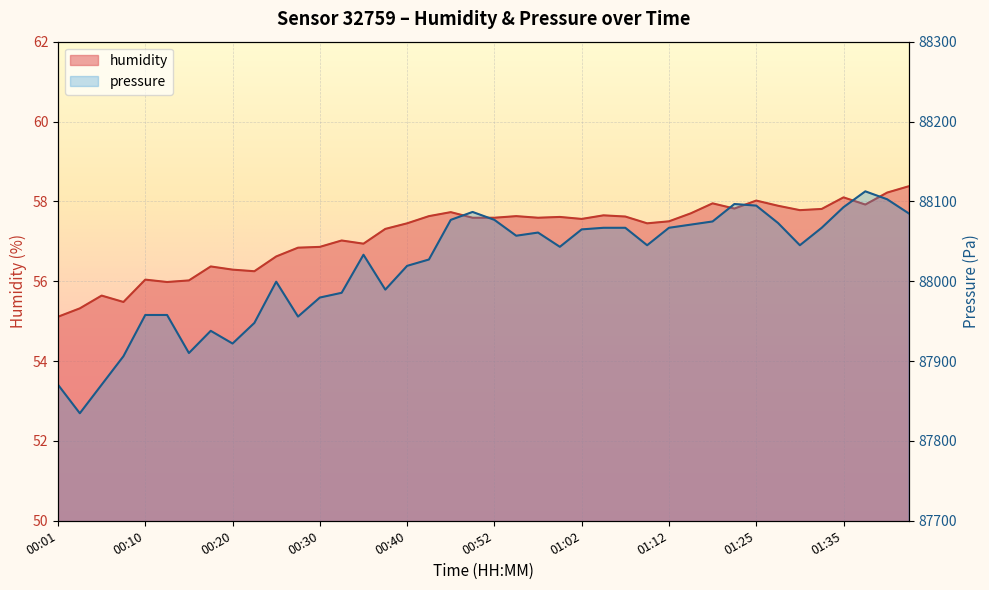

True or false: pressure and humidity cross at least once.

False